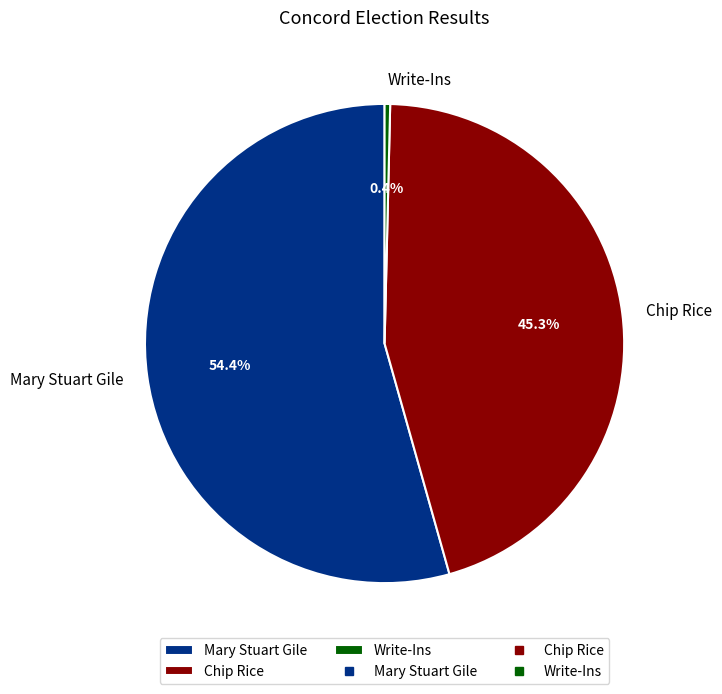

What is the ratio of the value at Mary Stuart Gile to the value at Write-Ins?

145.2